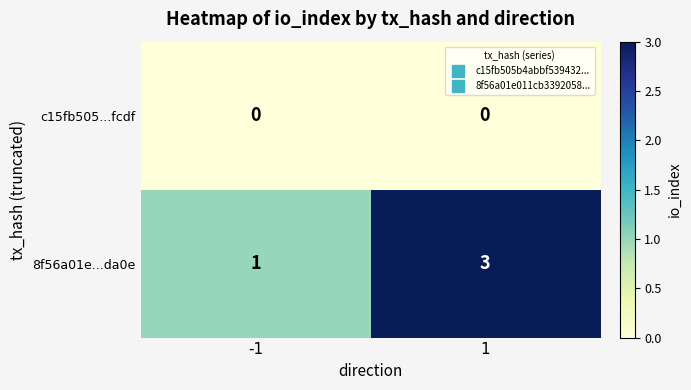

How many data points does each series have?

2